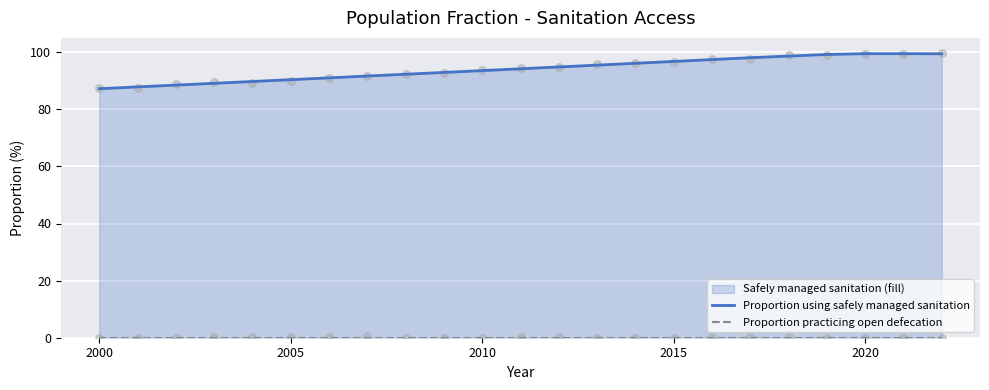

Which series reaches the minimum Y coordinate?

Proportion practicing open defecation